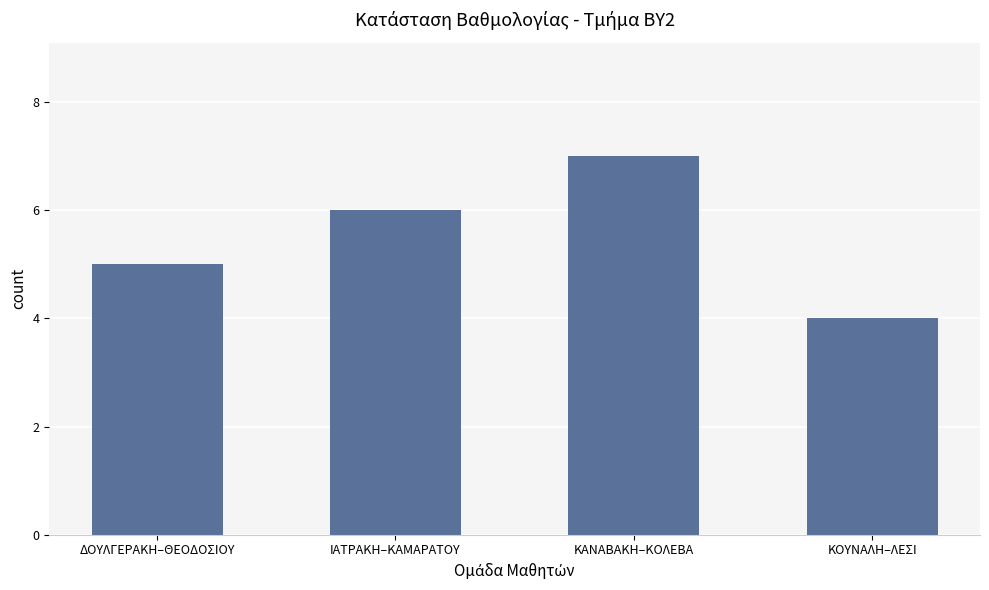

True or false: the data shows 10 at ΙΑΤΡΑΚΗ–ΚΑΜΑΡΑΤΟΥ.

False